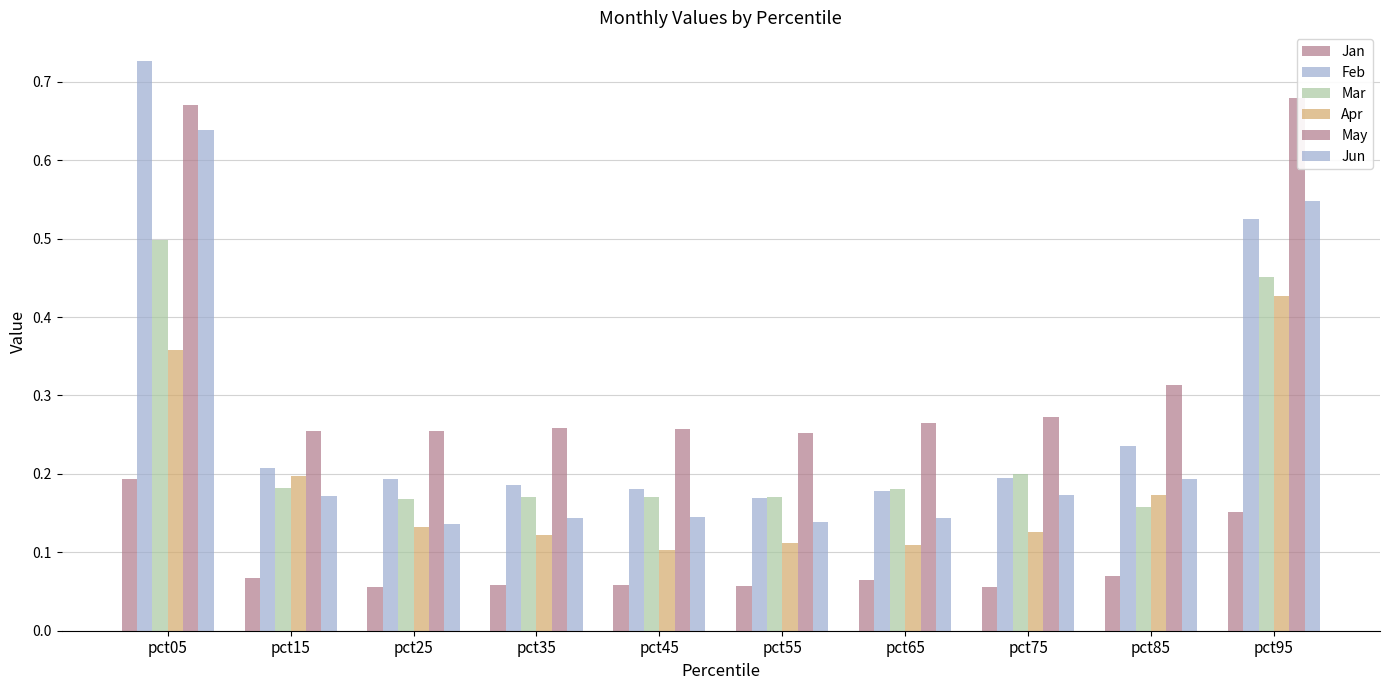

Which category has the lowest value in the May series?

pct55